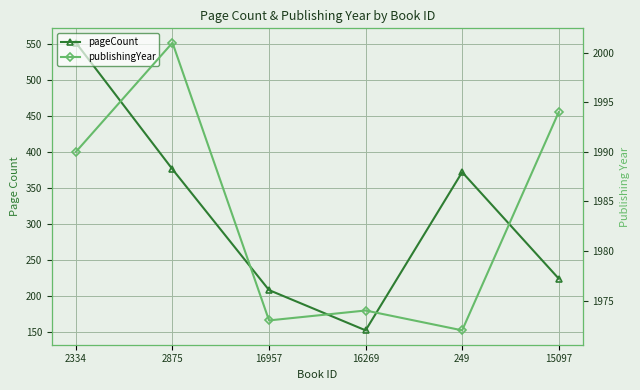

What are all the series names shown in the legend?

pageCount, publishingYear